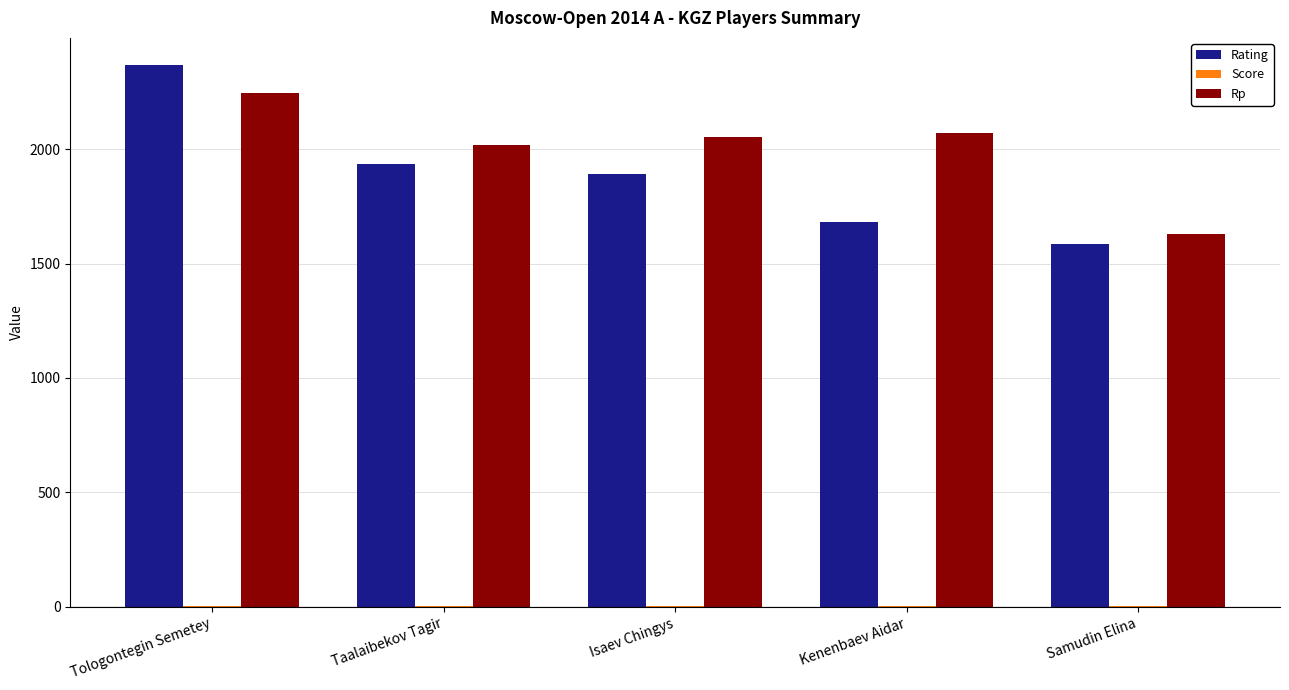

How many groups of bars are there?

5